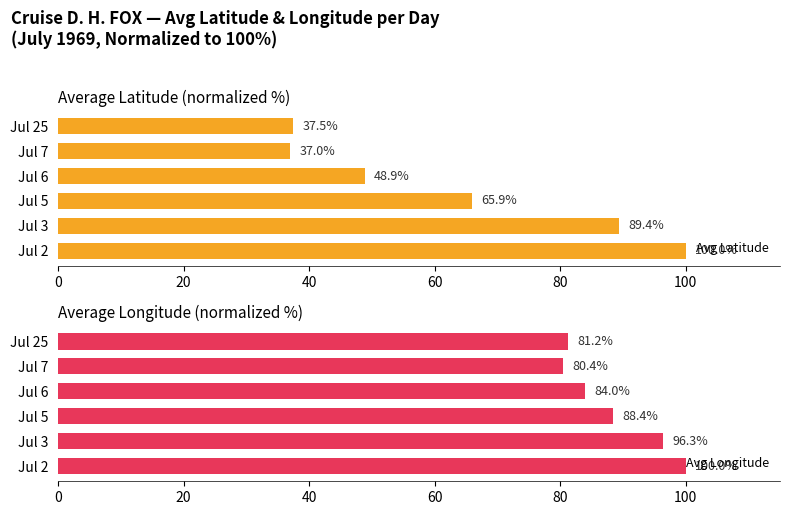

Rank the series by their average value, from lowest to highest.

Avg Latitude, Avg Longitude